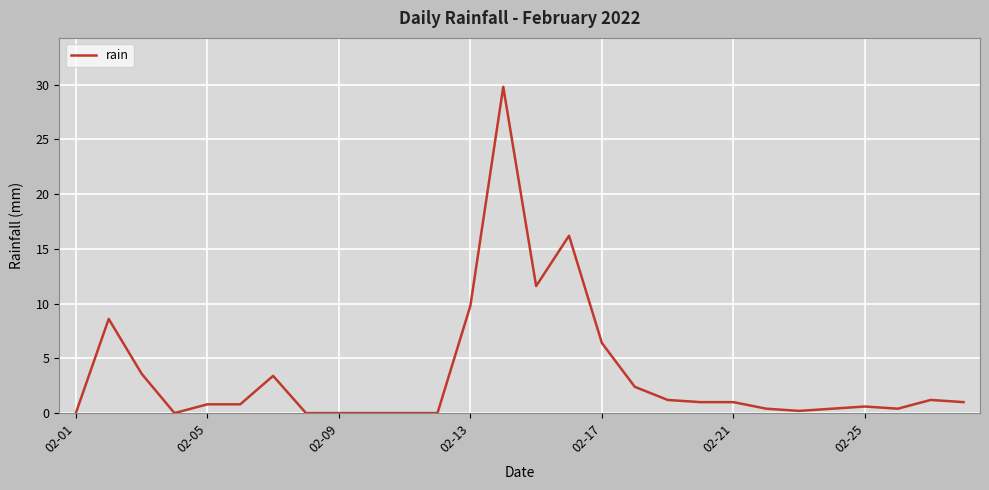

What is the difference between the maximum and minimum values?

29.8